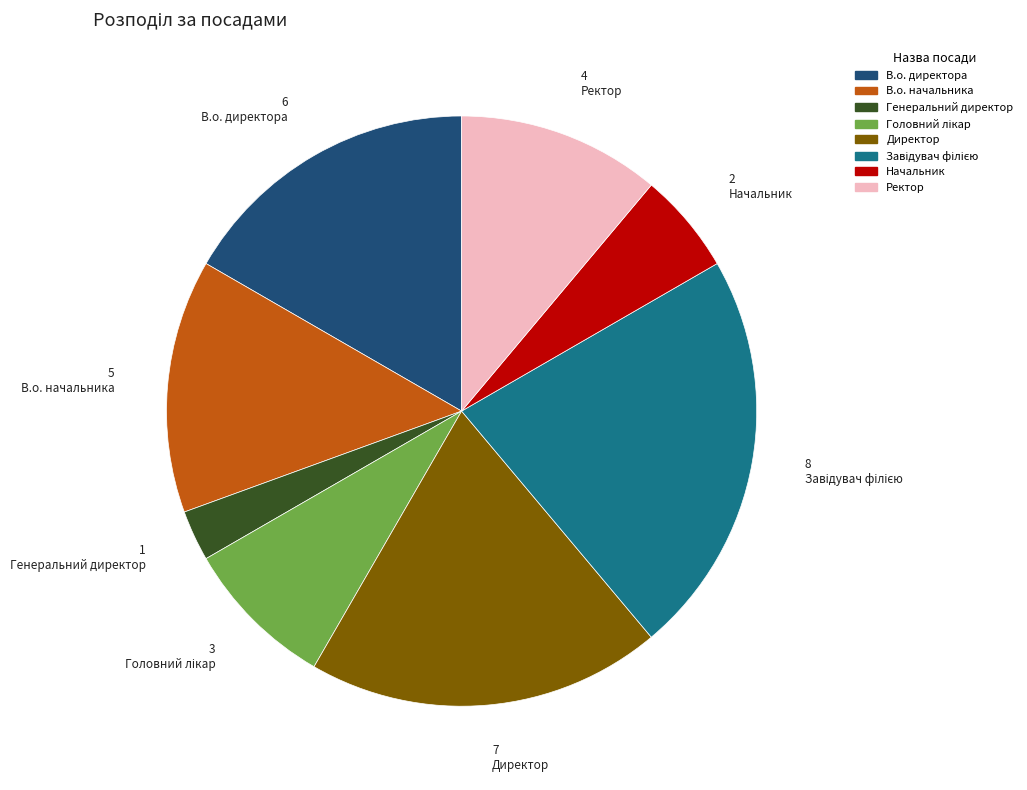

True or false: Директор accounts for 19% of the total.

True